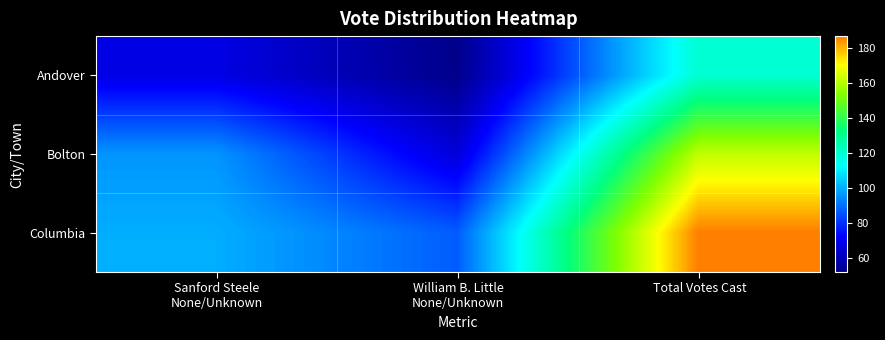

Which category has the lowest value across all series?

William B. Little
None/Unknown